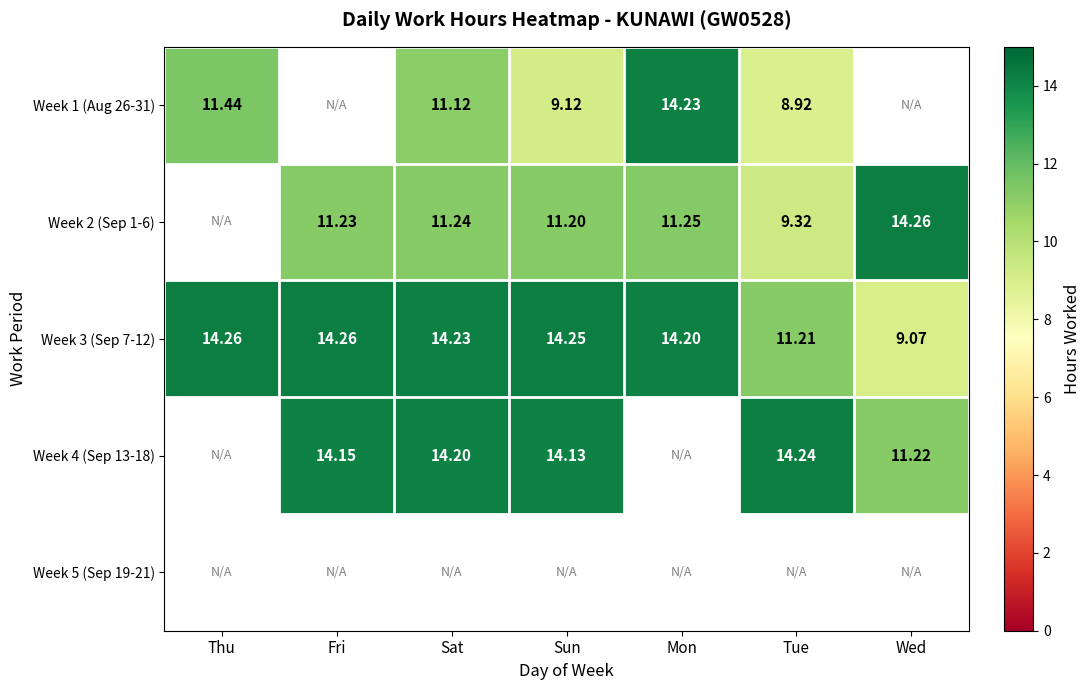

At which label is Week 3 (Sep 7-12) closest to 11?

Tue